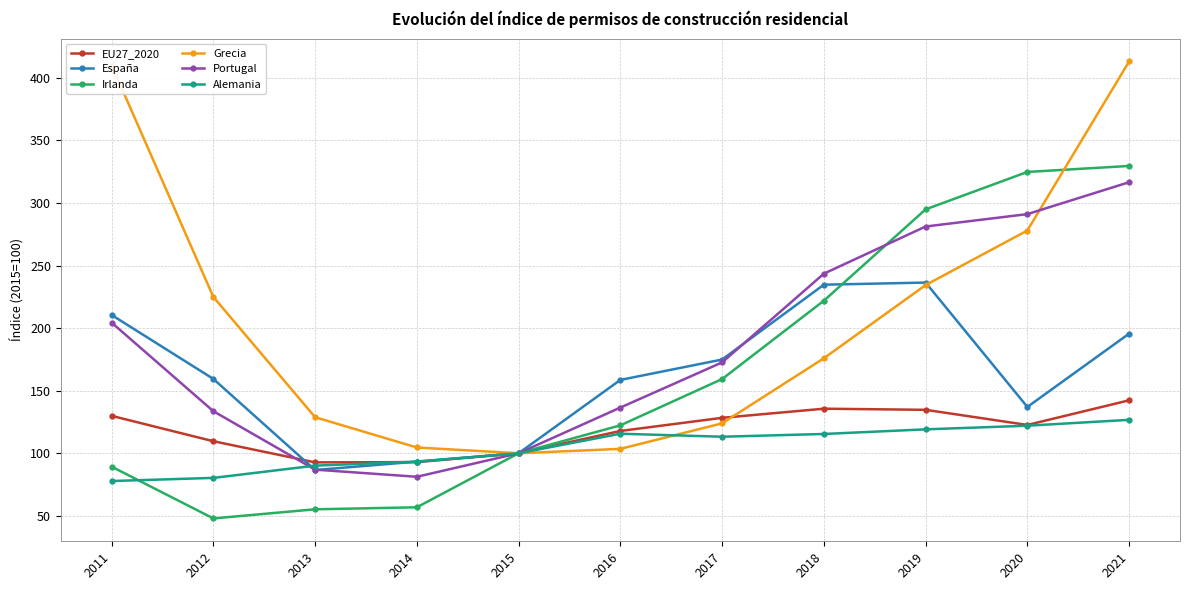

Does the chart display data point markers on the line(s)?

Yes